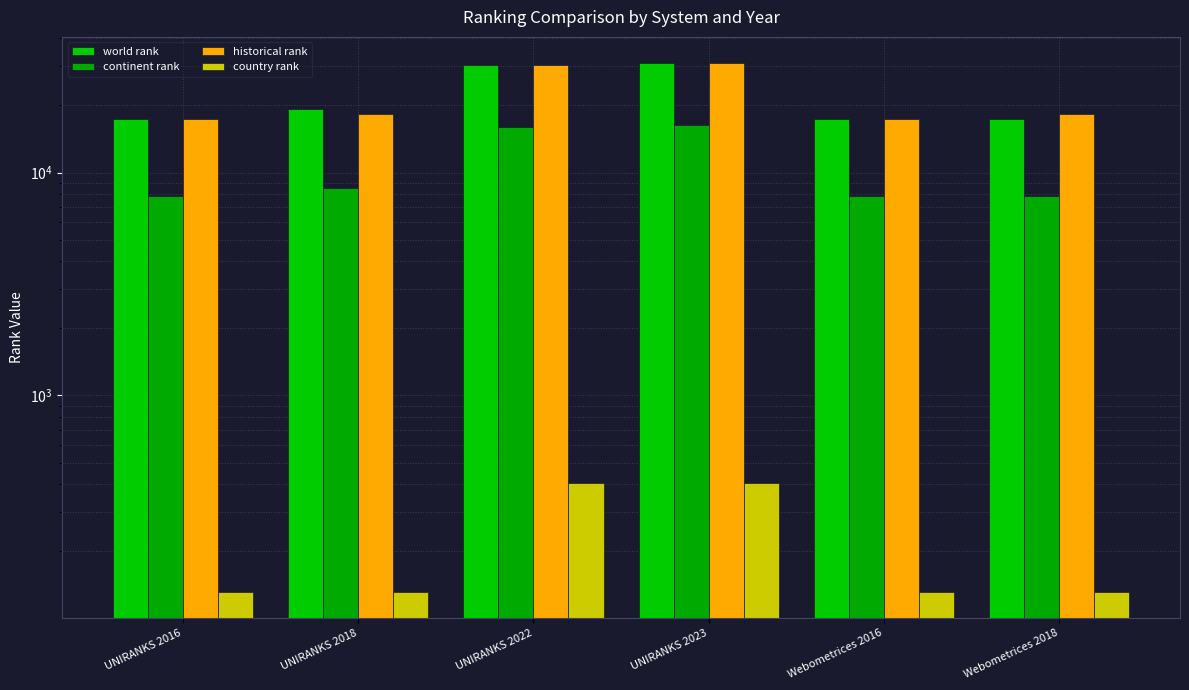

List the labels in order of country rank value, smallest first.

UNIRANKS 2016, UNIRANKS 2018, Webometrices 2016, Webometrices 2018, UNIRANKS 2022, UNIRANKS 2023